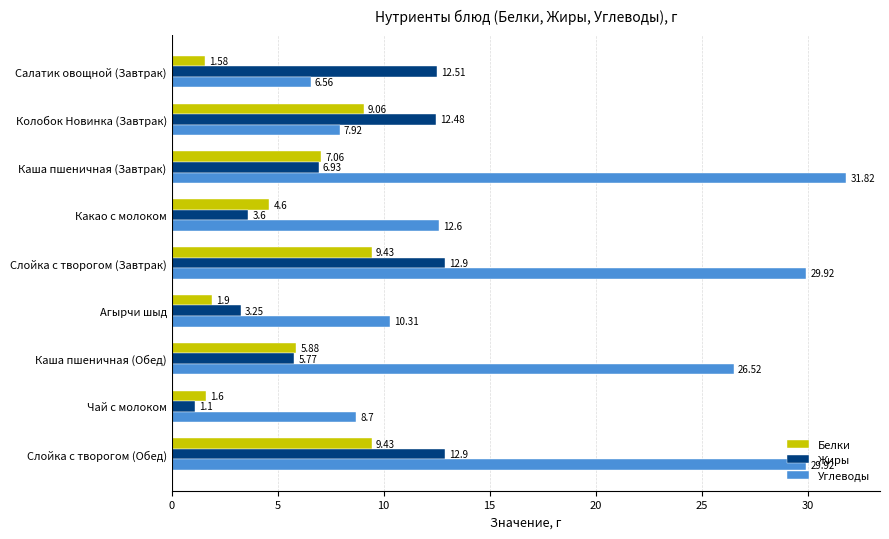

Which category has the highest value across all series?

Каша пшеничная (Завтрак)